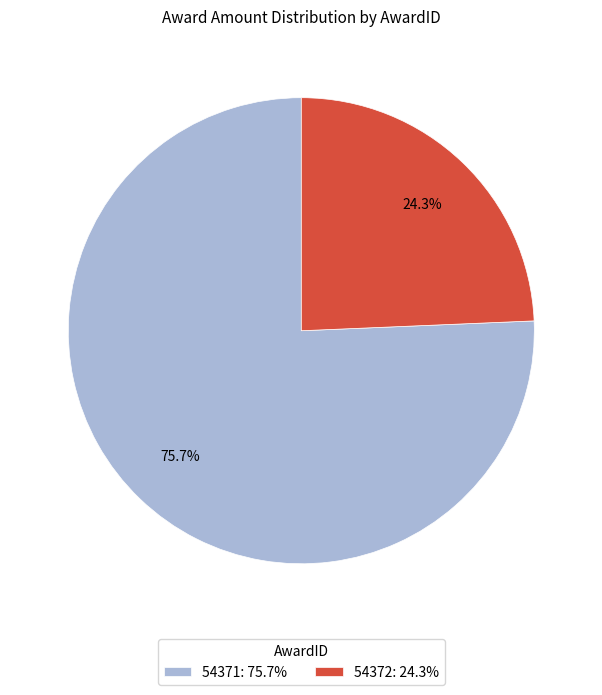

True or false: 54371 accounts for 64% of the total.

False